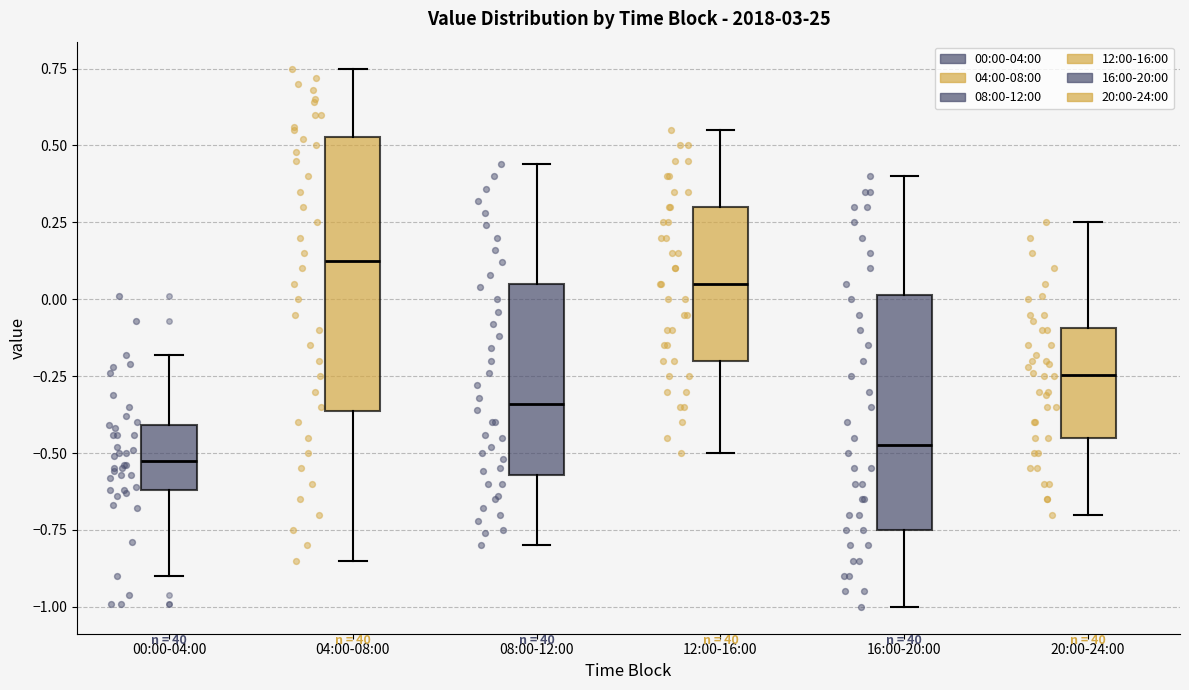

Reading left to right, read every box against the y-axis: the position of its median line, the range the box covers, and the ends of its whiskers. The values are not printed on the chart, so give them approximately, as read against the axis.

00:00-04:00: median -0.50, box -0.60 to -0.40, whiskers -0.90 to -0.20
04:00-08:00: median 0.15, box -0.35 to 0.55, whiskers -0.85 to 0.75
08:00-12:00: median -0.35, box -0.55 to 0.05, whiskers -0.80 to 0.45
12:00-16:00: median 0.05, box -0.20 to 0.30, whiskers -0.50 to 0.55
16:00-20:00: median -0.45, box -0.75 to 0.00, whiskers -1.00 to 0.40
20:00-24:00: median -0.25, box -0.45 to -0.10, whiskers -0.70 to 0.25